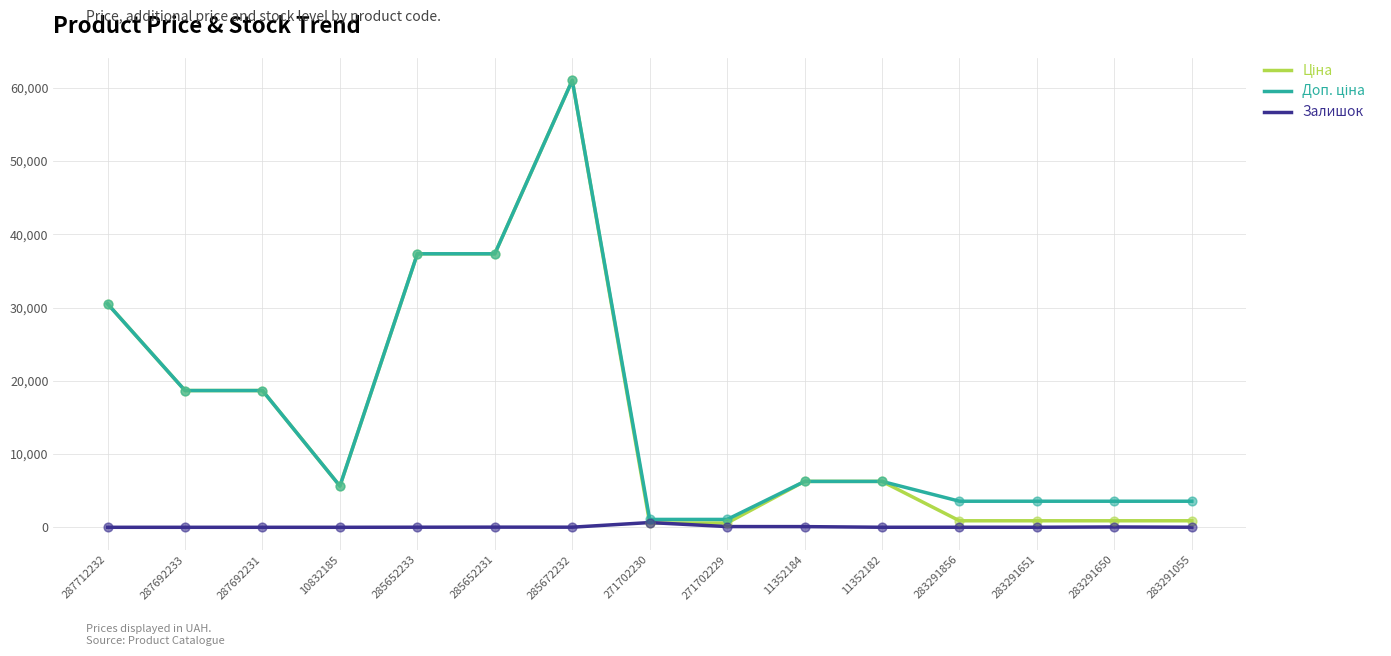

At which category is the sum across all series the highest?

285672232